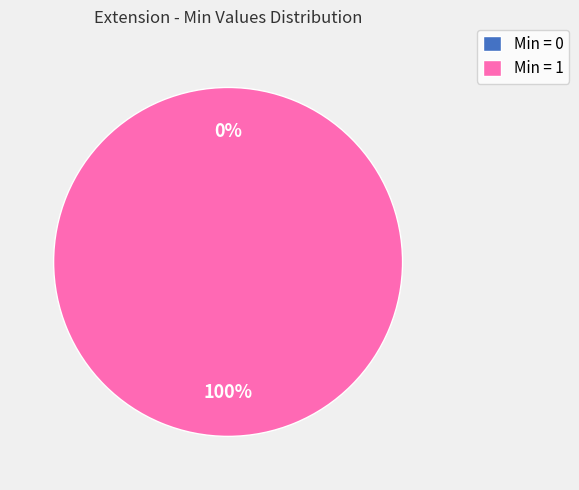

The Extension.value[x] slice represents 50% of the pie. True or false?

True